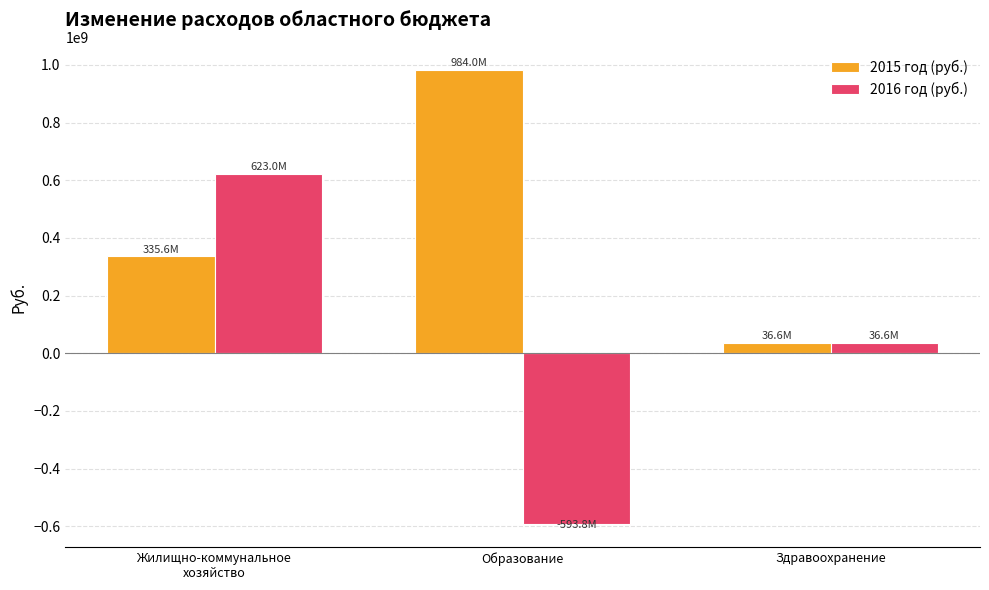

What position from the right is Жилищно-коммунальное
хозяйство?

3